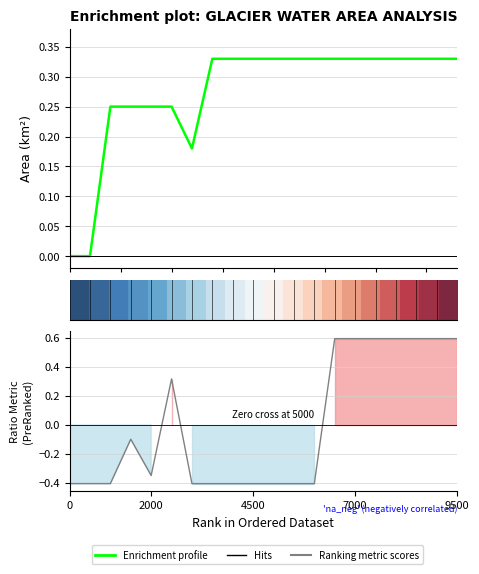

True or false: waterArea has more than 0 interior local peaks.

False